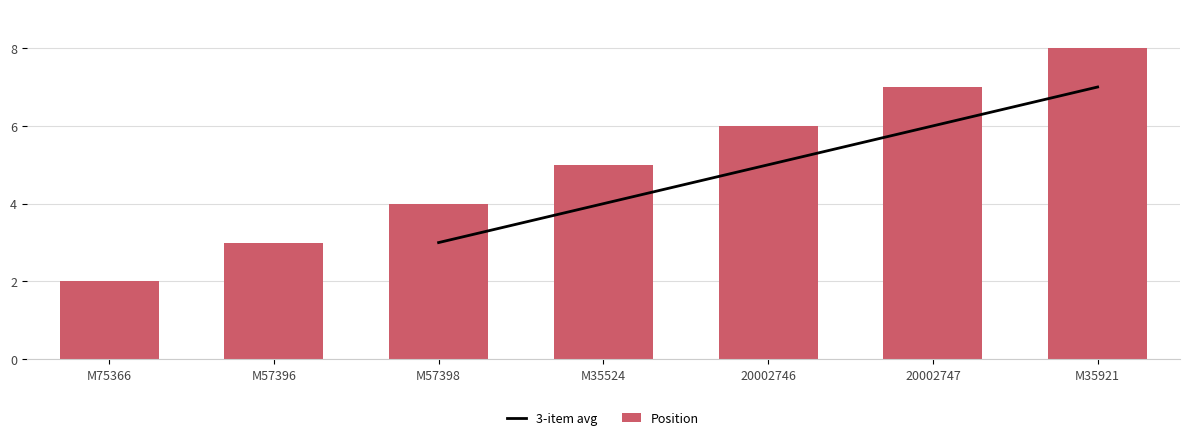

What is the change in value from M57396 to M35524?

+2